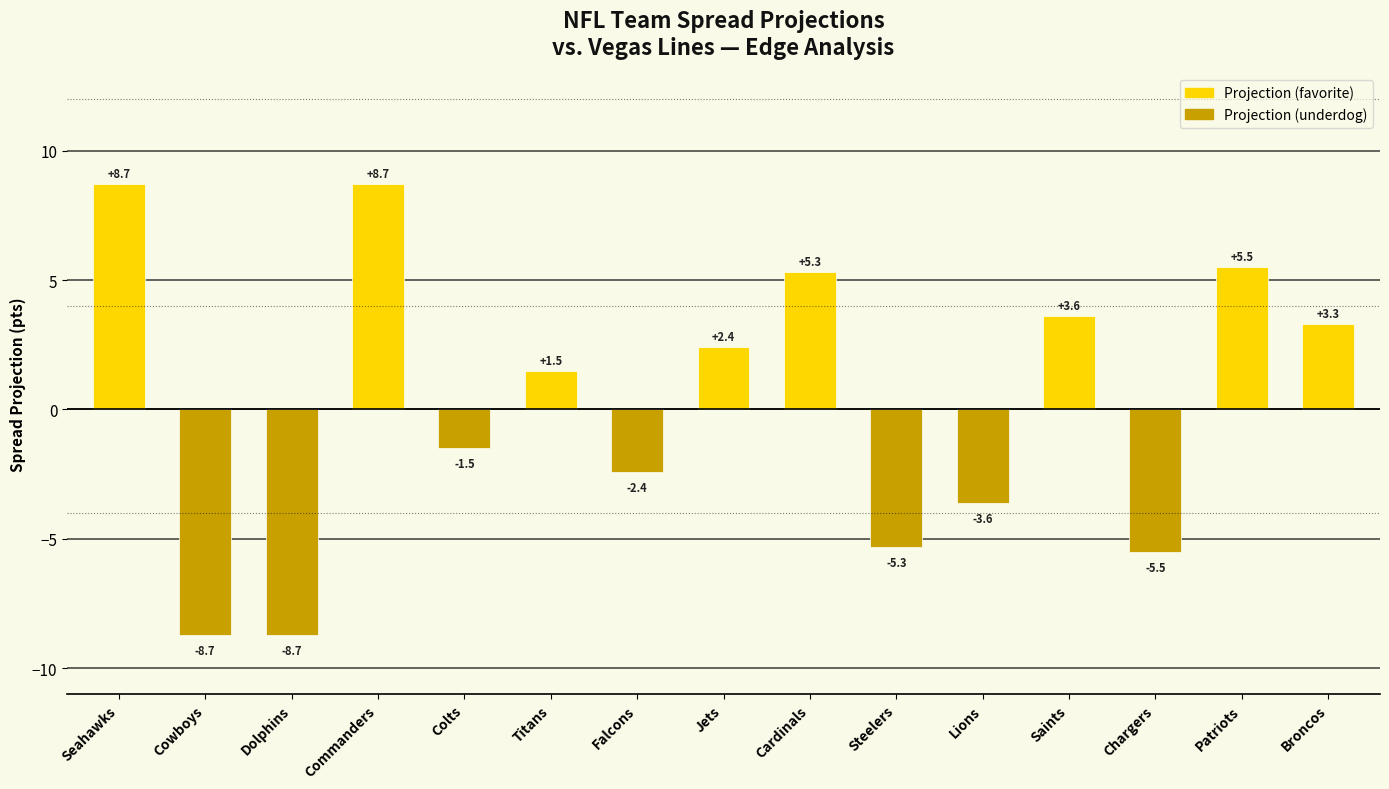

How many series are shown in this chart?

1